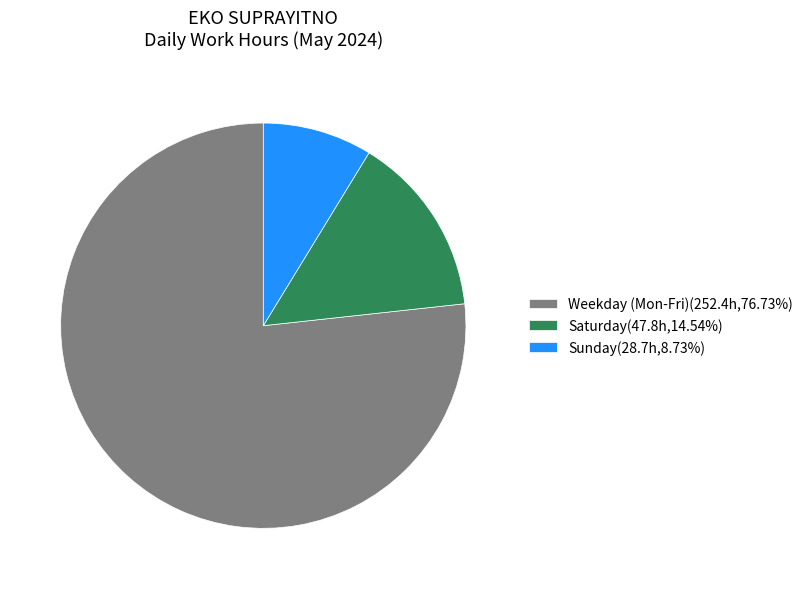

Is there any slice that represents more than half of the pie?

Yes